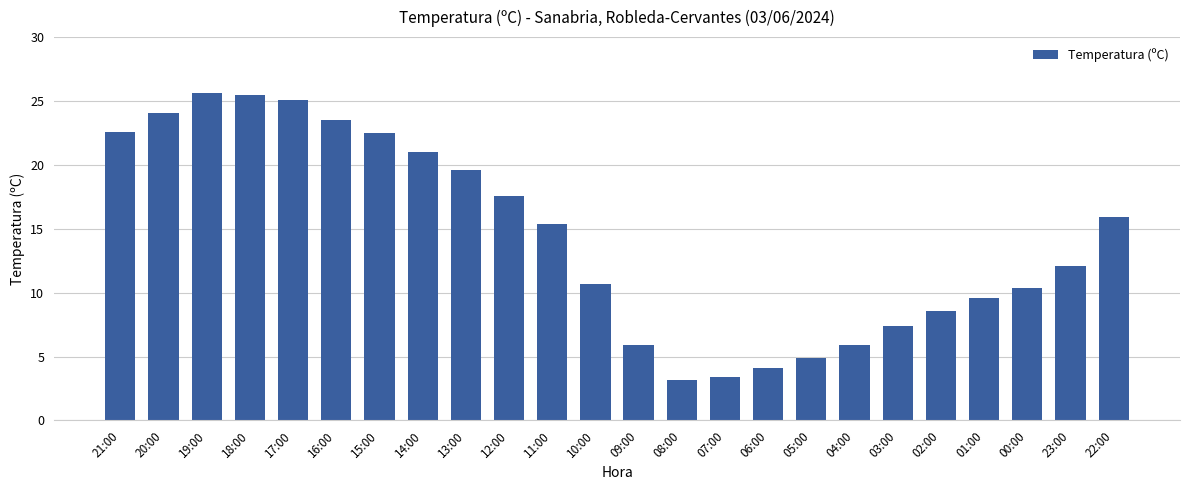

What is the smallest value displayed?

3.2